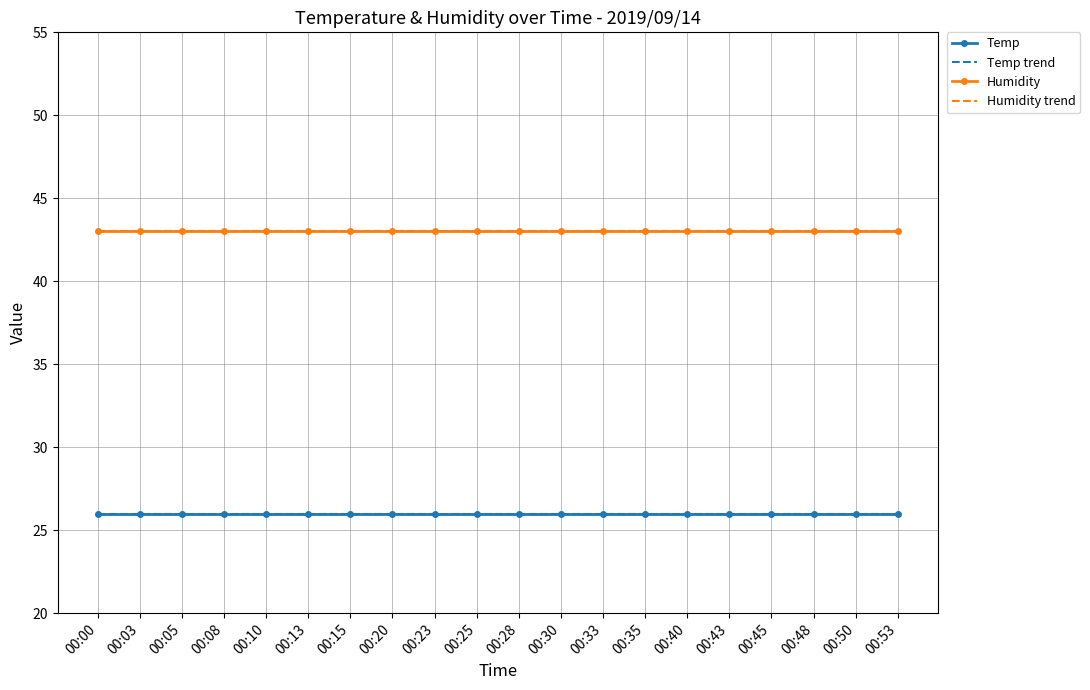

At which label does Temp reach its peak?

00:00